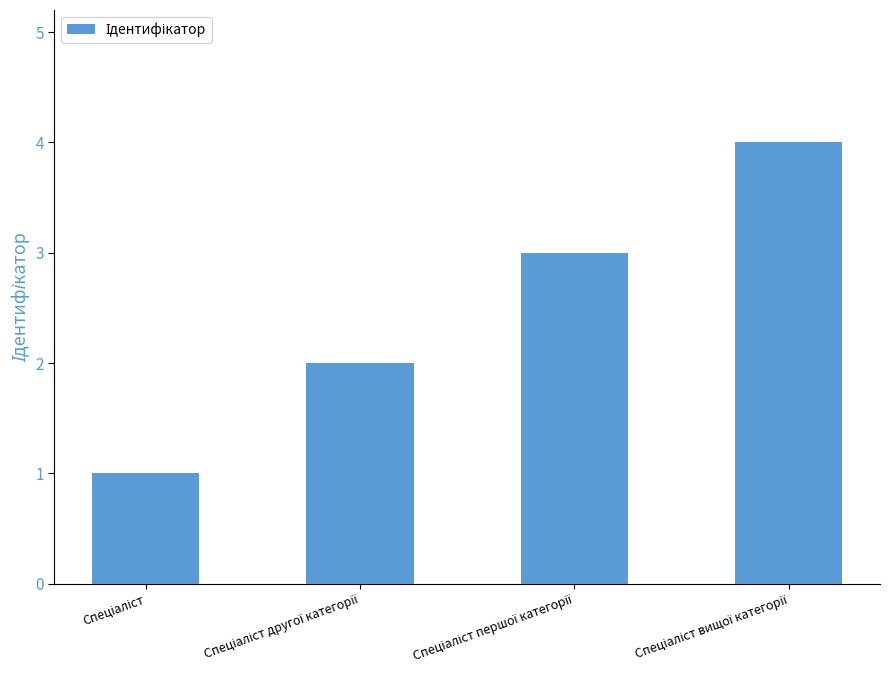

How many bars are there in total?

4